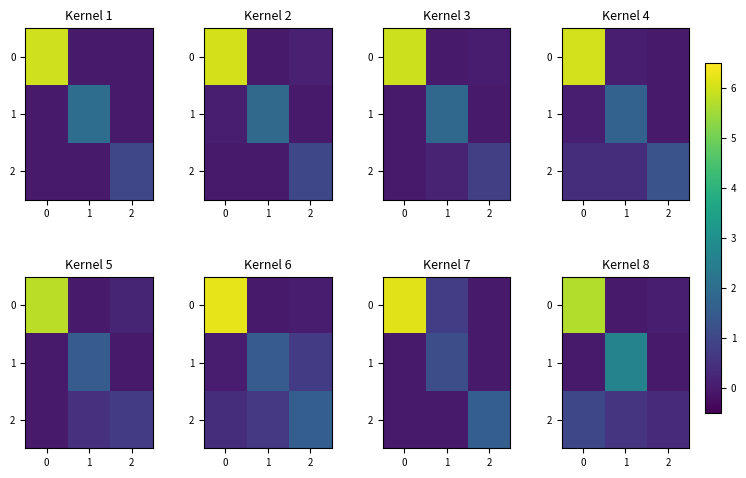

How many series are shown in this chart?

3